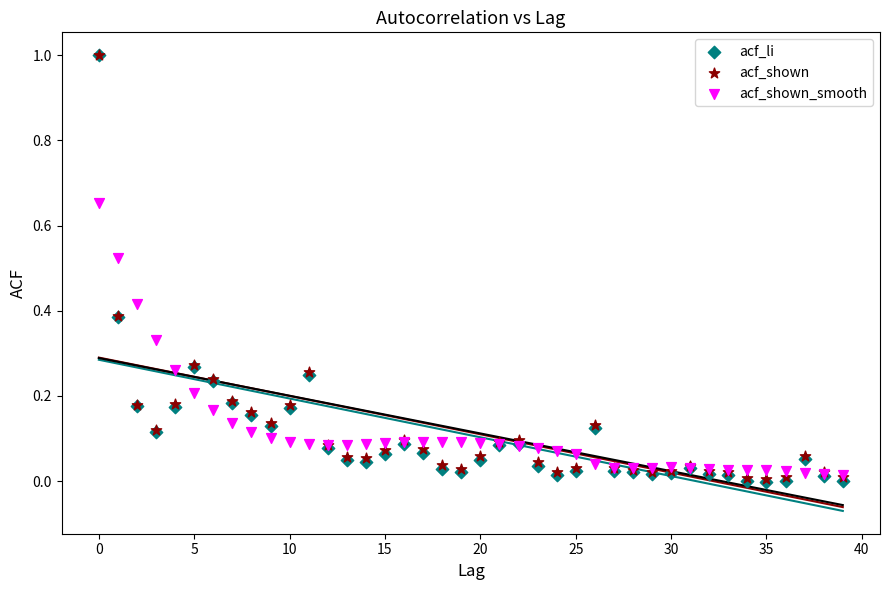

What are all the series names shown in the legend?

acf_li, acf_shown, acf_shown_smooth